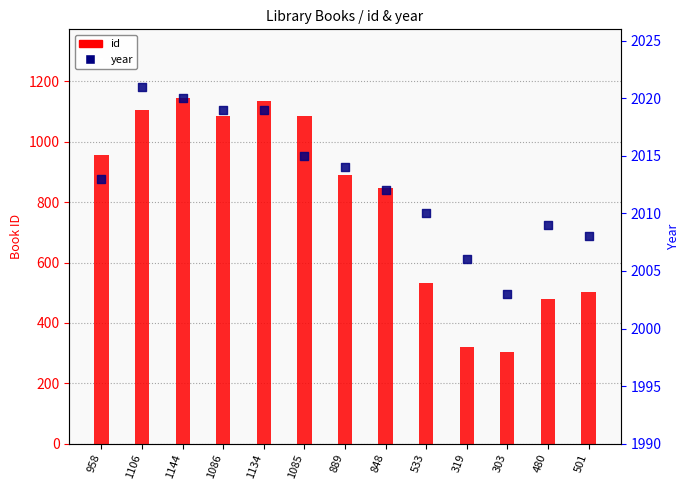

At which category is the sum across all series the highest?

1144